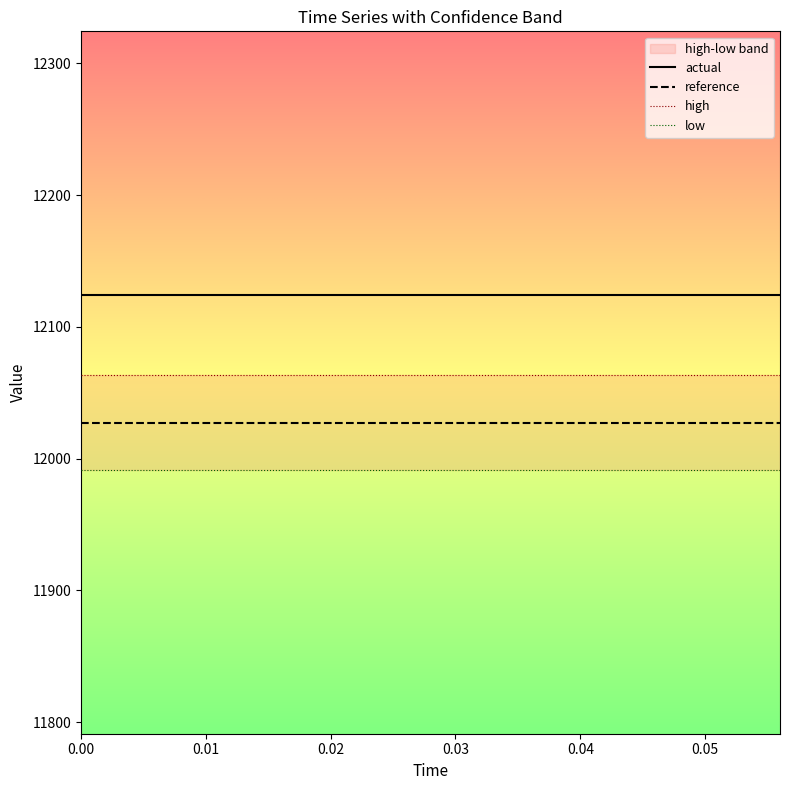

What is the minimum value for high?

12063.4